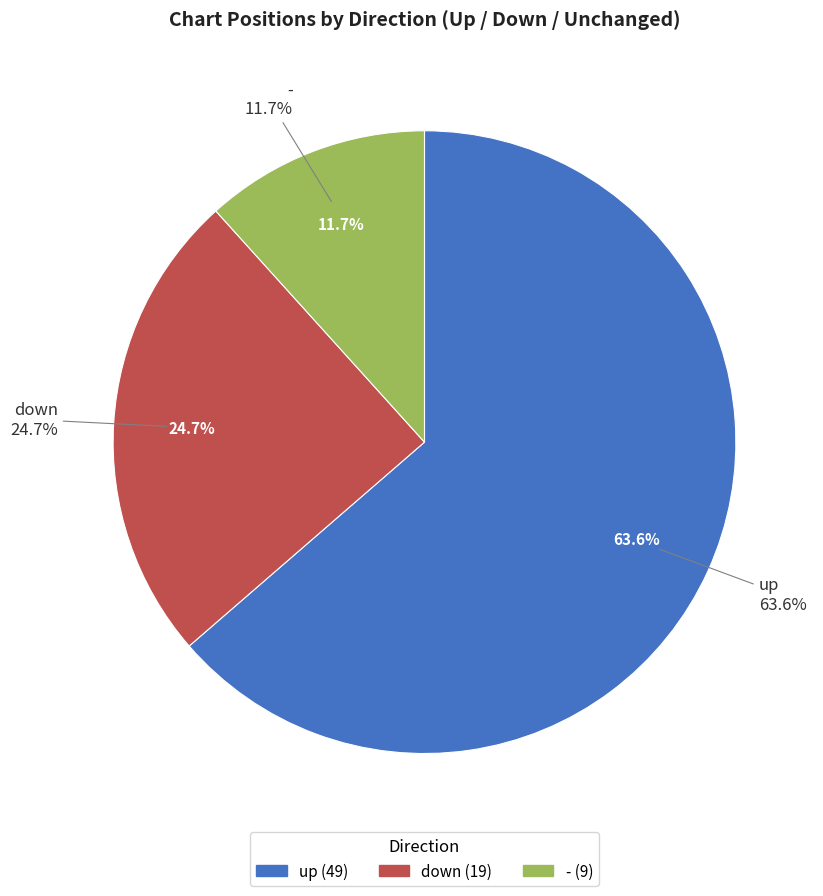

Count the number of slices in the pie.

3